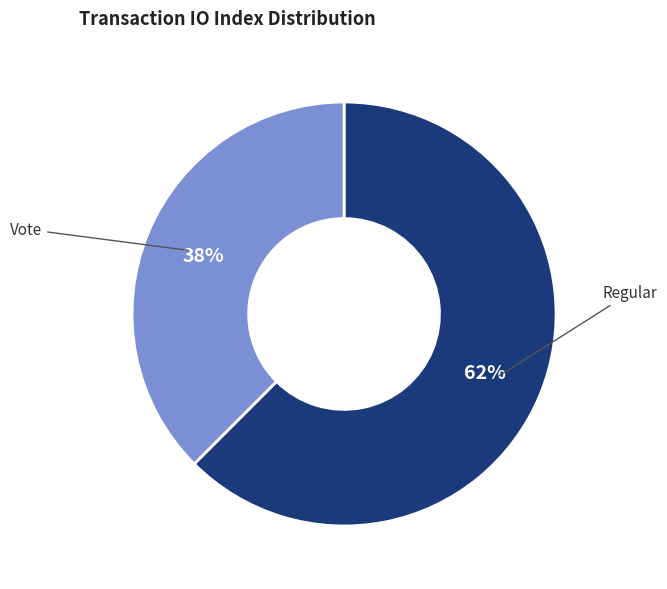

Is there a majority slice in this chart?

Yes